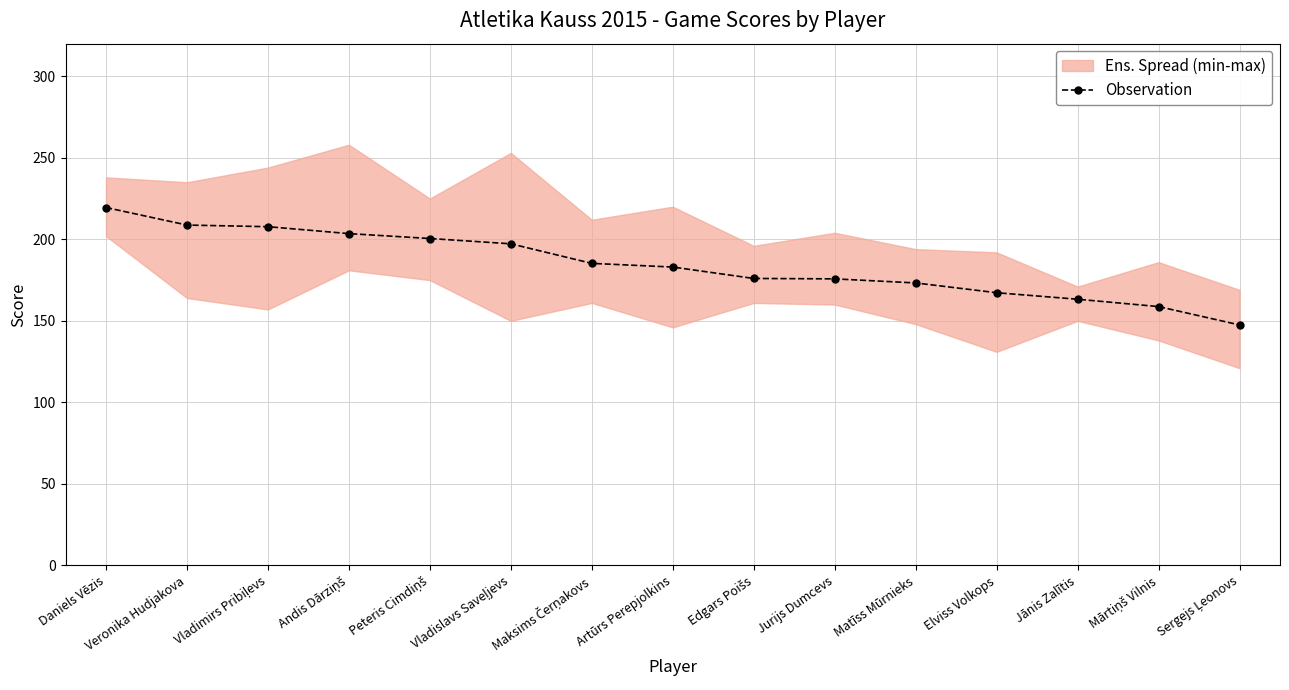

Which label corresponds to the largest value in the chart?

Daniels Vēzis